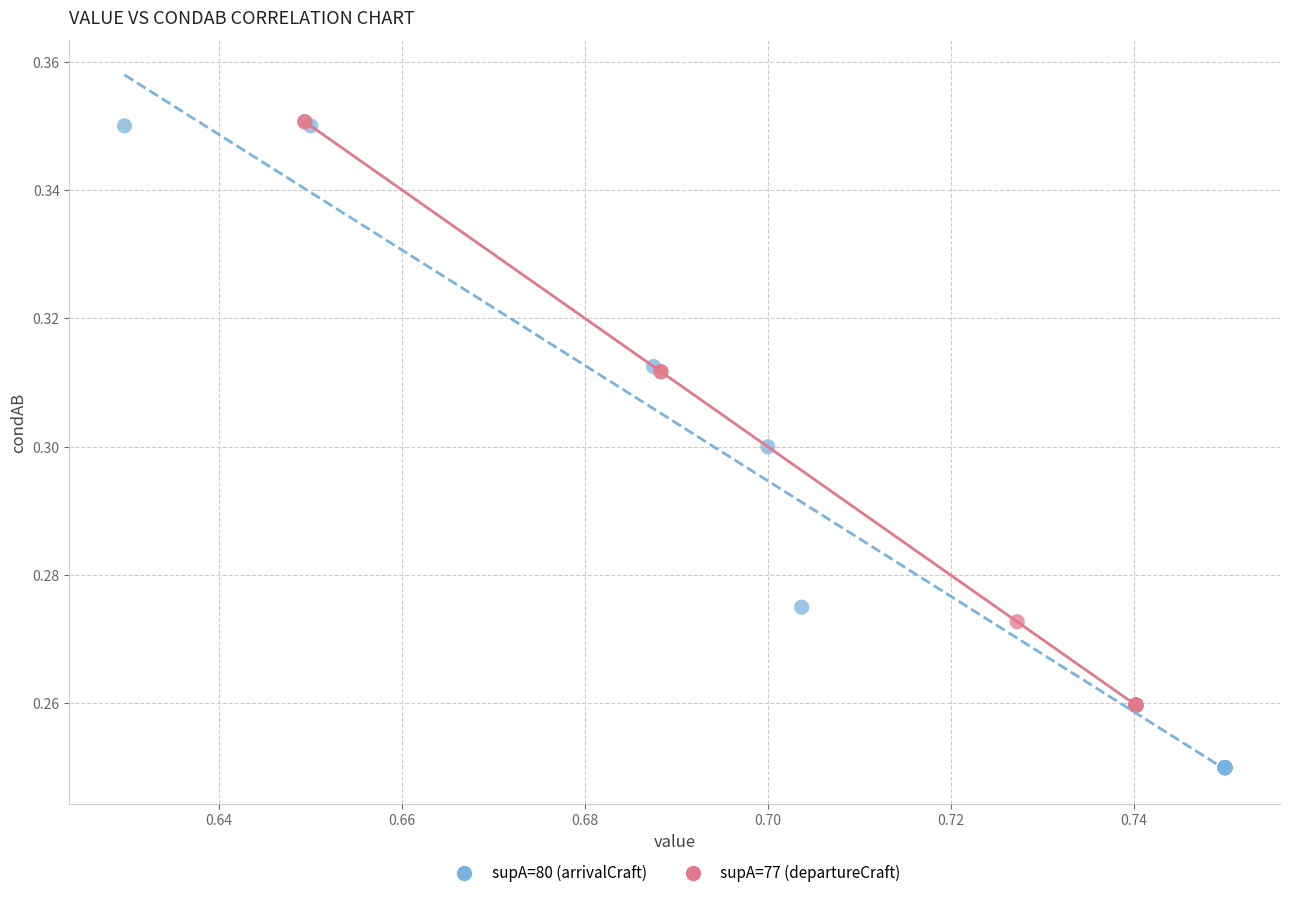

Which series has the largest Y range (max minus min)?

supA=80 (arrivalCraft)